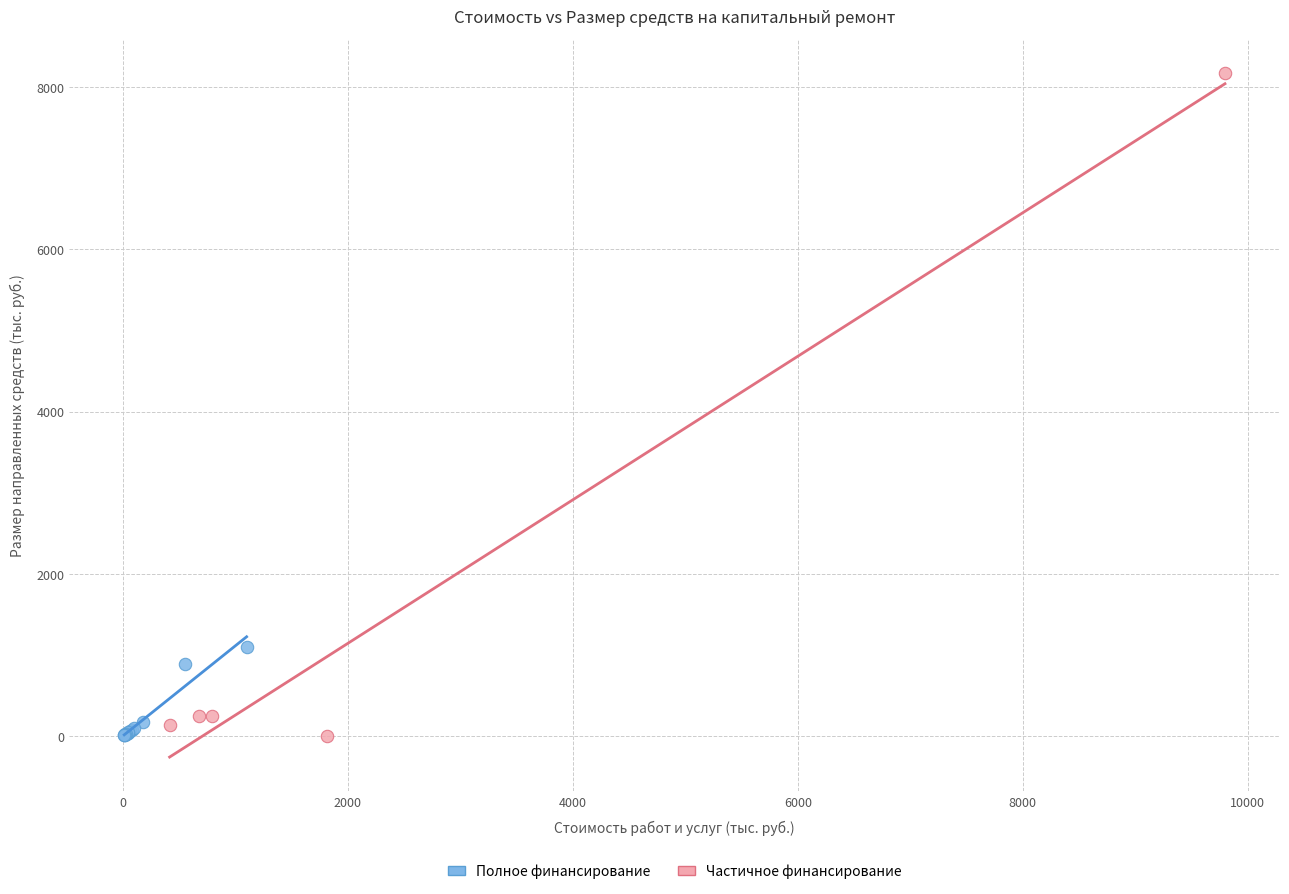

Which series has the widest spread of Y values?

Частичное финансирование